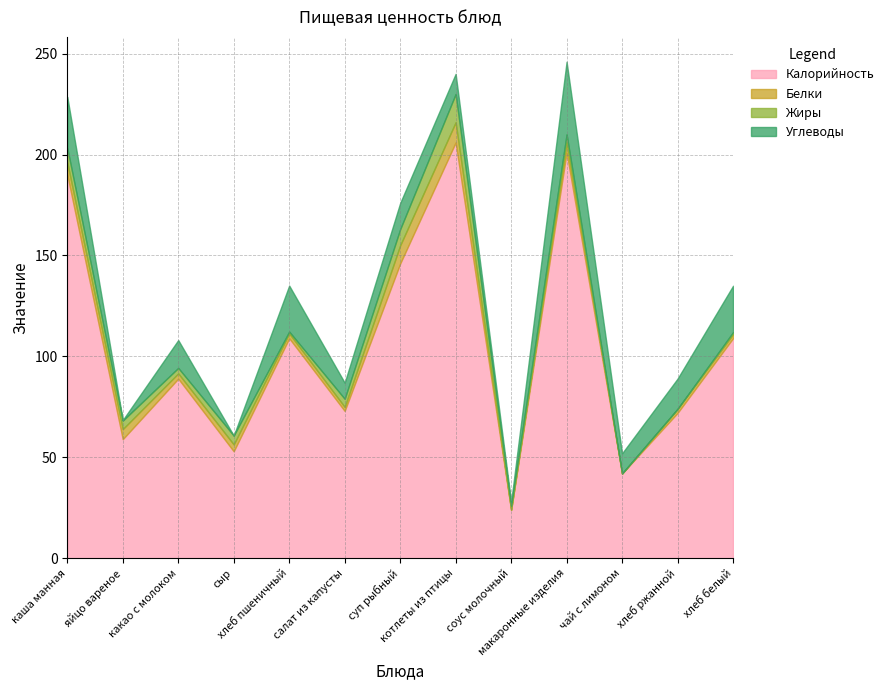

Reading right to left, transcribe all the data shown in this chart.

Калорийность: 109.0	72.0	42.0	201.0	24.0	206.0	146.0	73.0	109.0	53.0	89.0	59.0	190.0
Белки: 2.0	2.0	0.0	5.0	0.0	10.0	9.0	2.0	2.4	3.4	2.6	5.0	6.1
Жиры: 1.0	0.0	0.0	4.0	2.0	14.0	8.0	4.0	0.9	4.4	2.7	4.2	7.1
Углеводы: 23.0	15.0	10.0	36.0	2.0	10.0	13.0	8.0	22.8	0.0	13.8	0.3	25.4